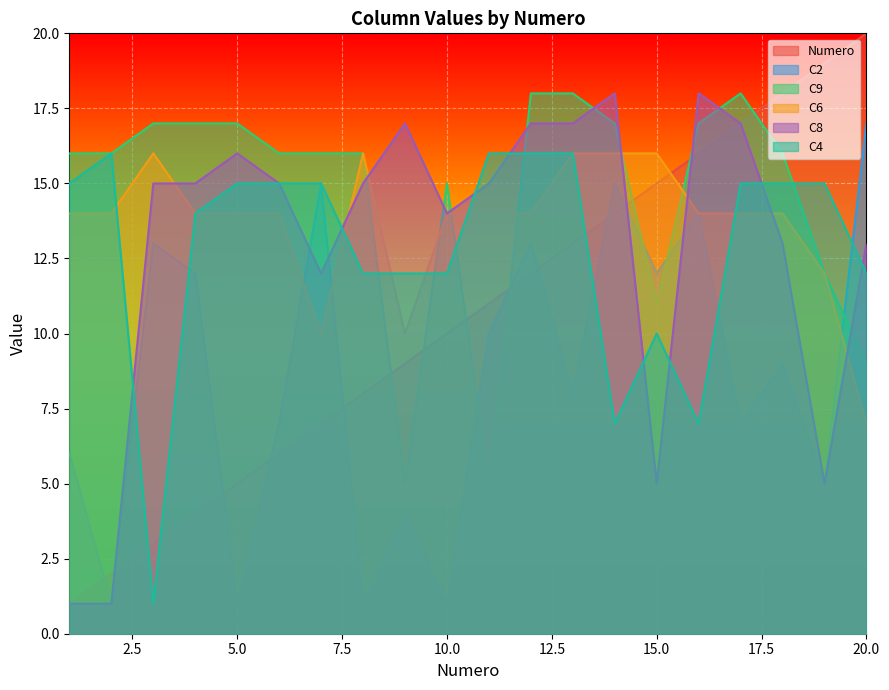

What is the maximum value shown in the chart?

20